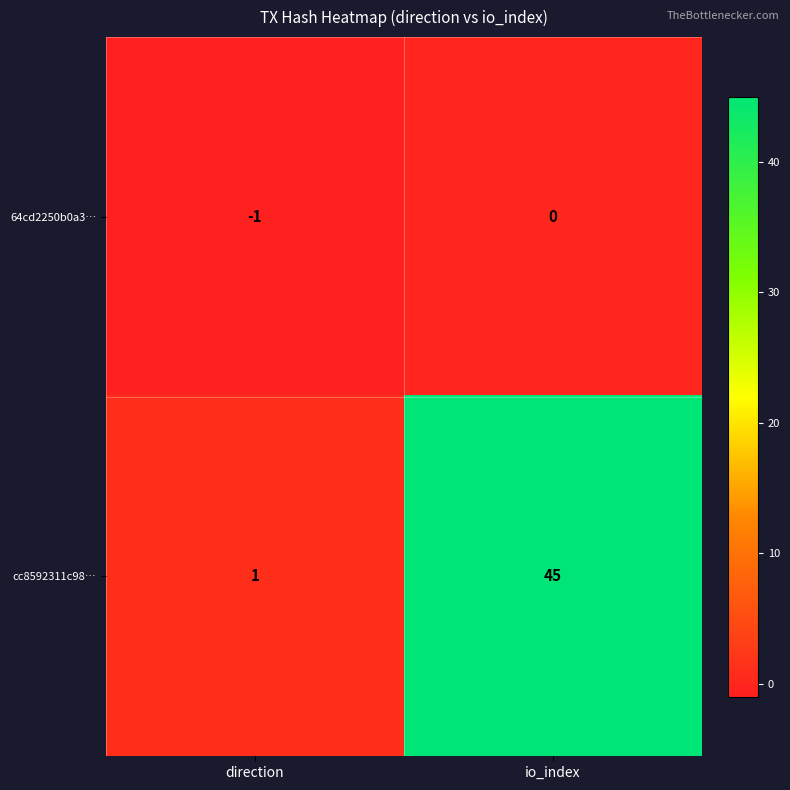

What is the spread (max minus min) of values at io_index?

45